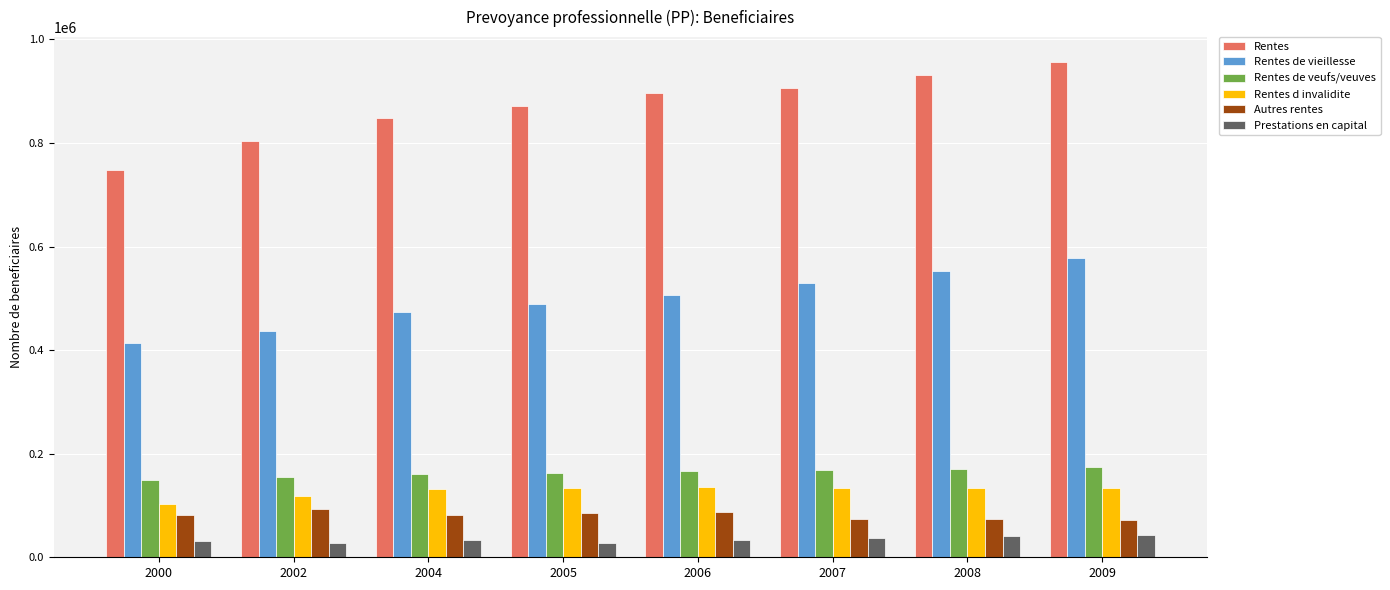

How many values in the Rentes de veufs/veuves series are below 166104?

4